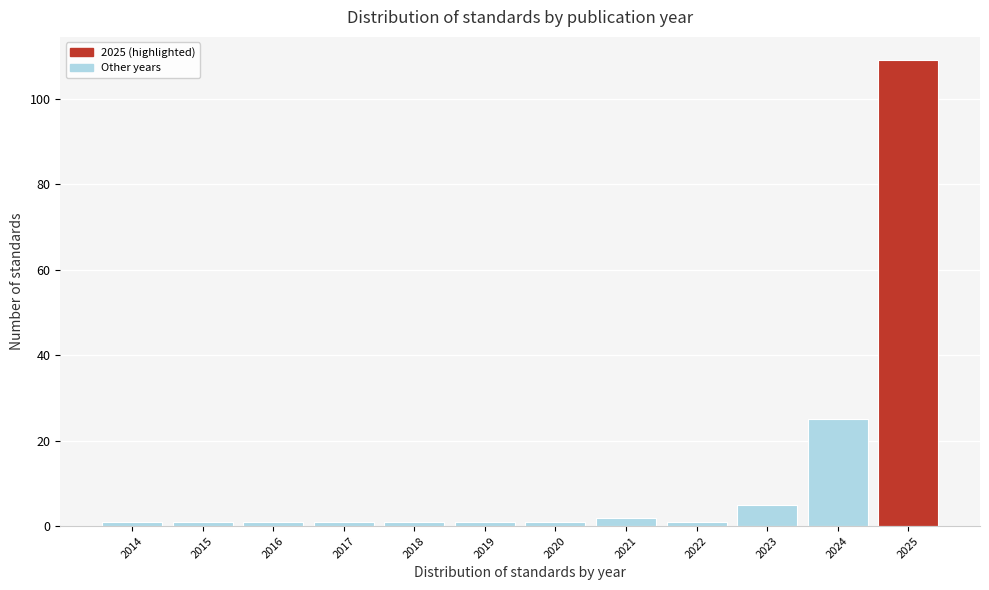

Reading left to right, what are all the values shown in this chart?

2014=1	2015=1	2016=1	2017=1	2018=1	2019=1	2020=1	2021=2	2022=1	2023=5	2024=25	2025=109